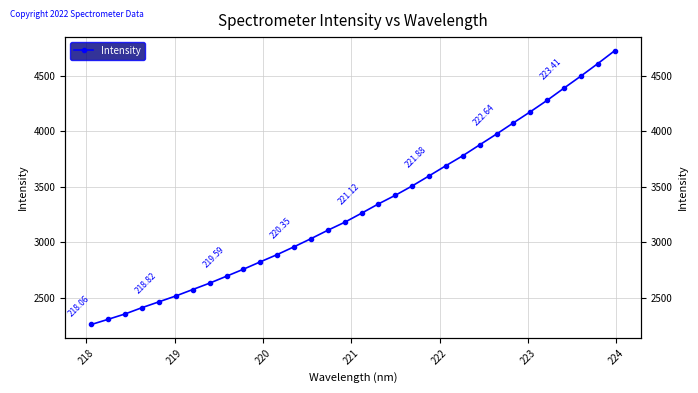

How many lines are shown in the chart?

1